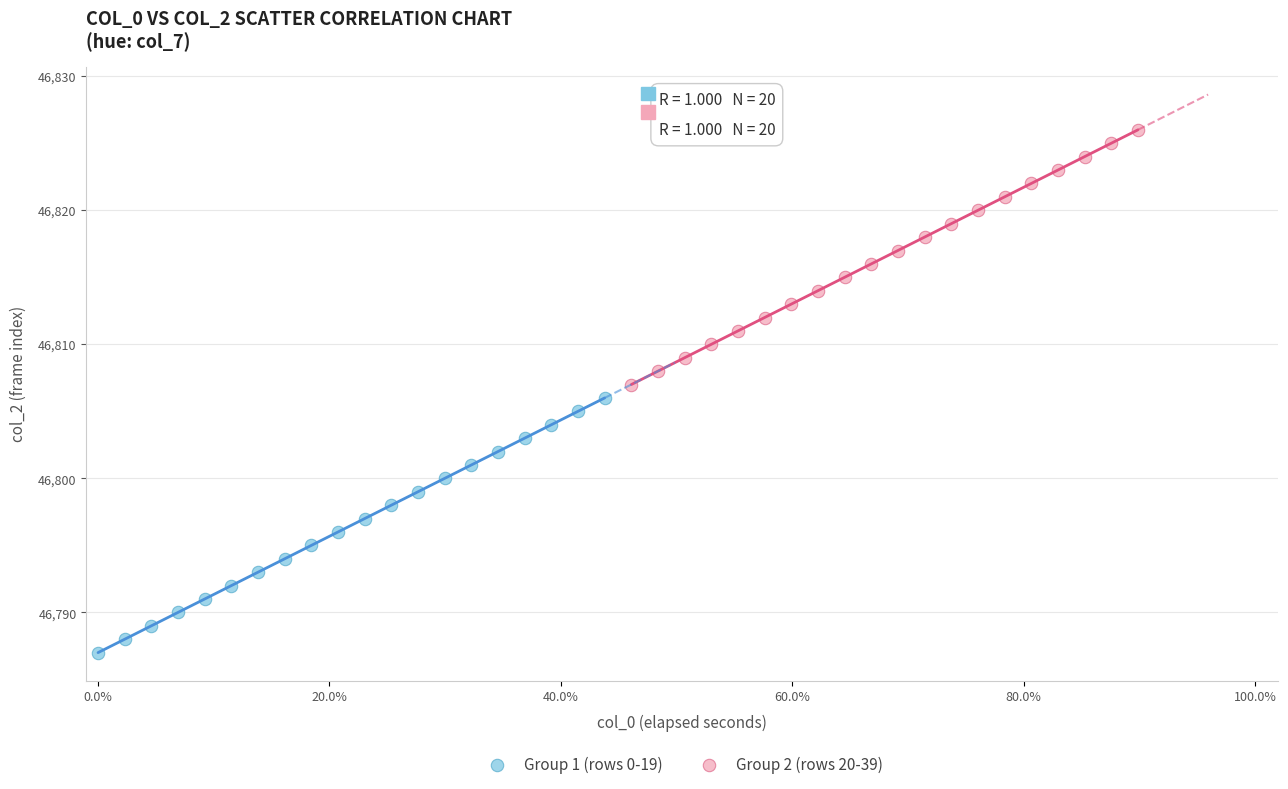

What are all the series names shown in the legend?

Group 1 (rows 0-19), Group 2 (rows 20-39)